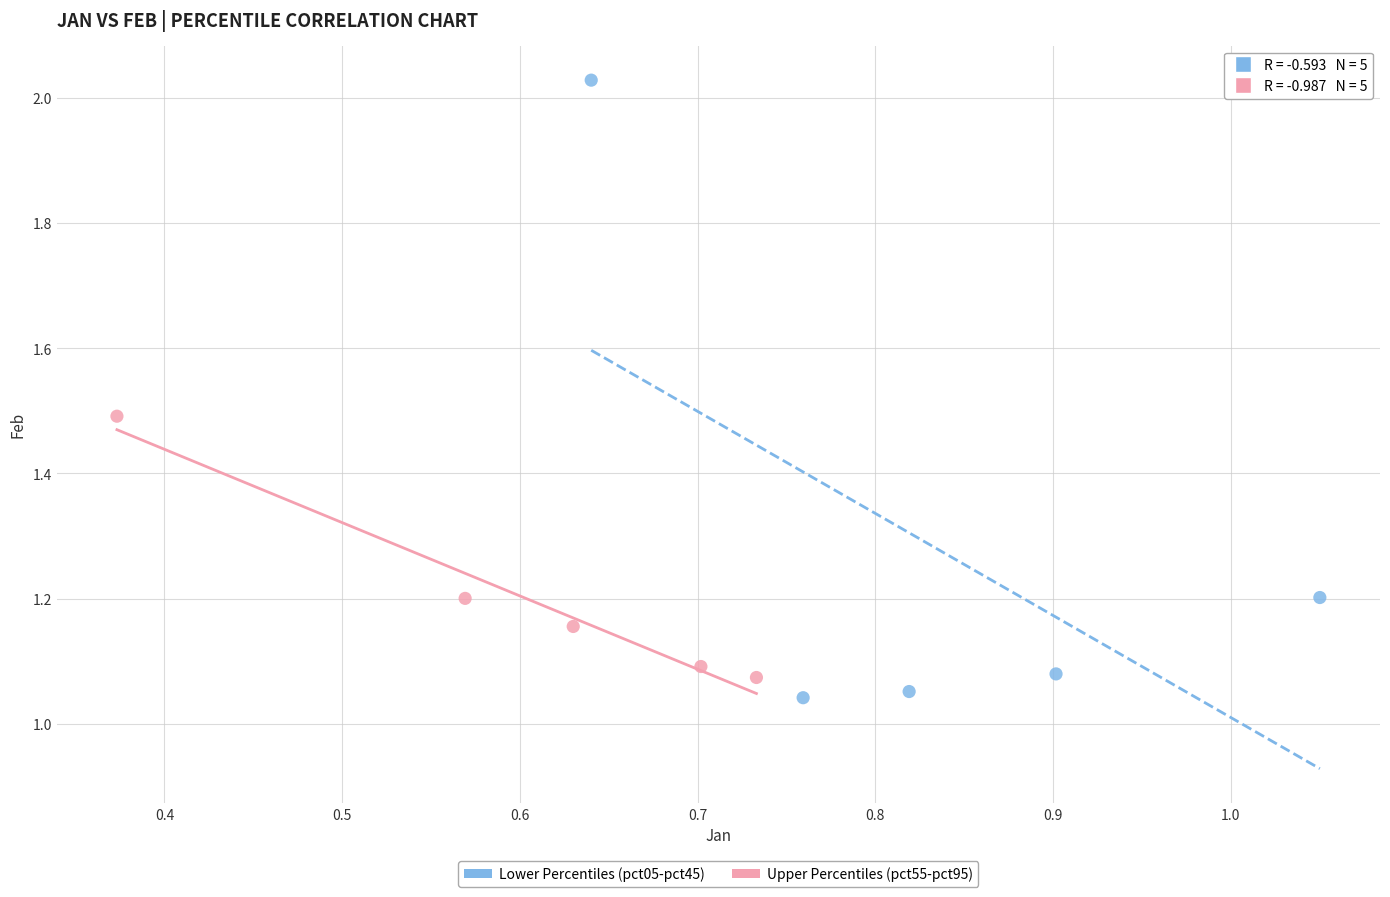

Which series has the widest spread of Y values?

Lower Percentiles (pct05-pct45)